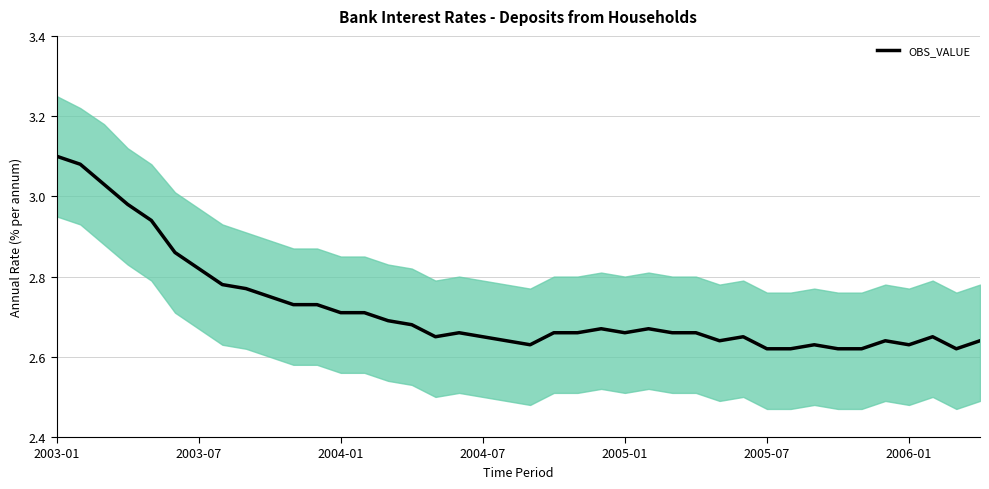

Which category has the highest value in the OBS_VALUE series?

2003-01